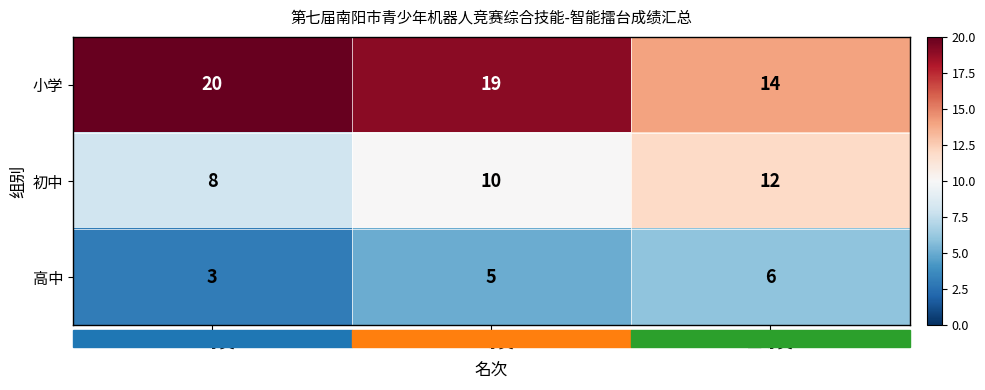

The 初中 series shows 8 at 一等奖. True or false?

True